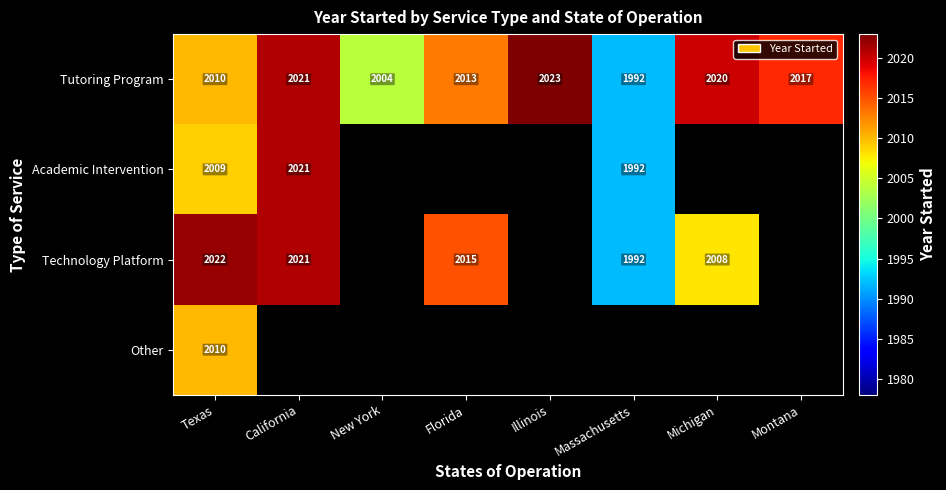

What is the difference between the second highest and minimum values in the Tutoring Program series?

29